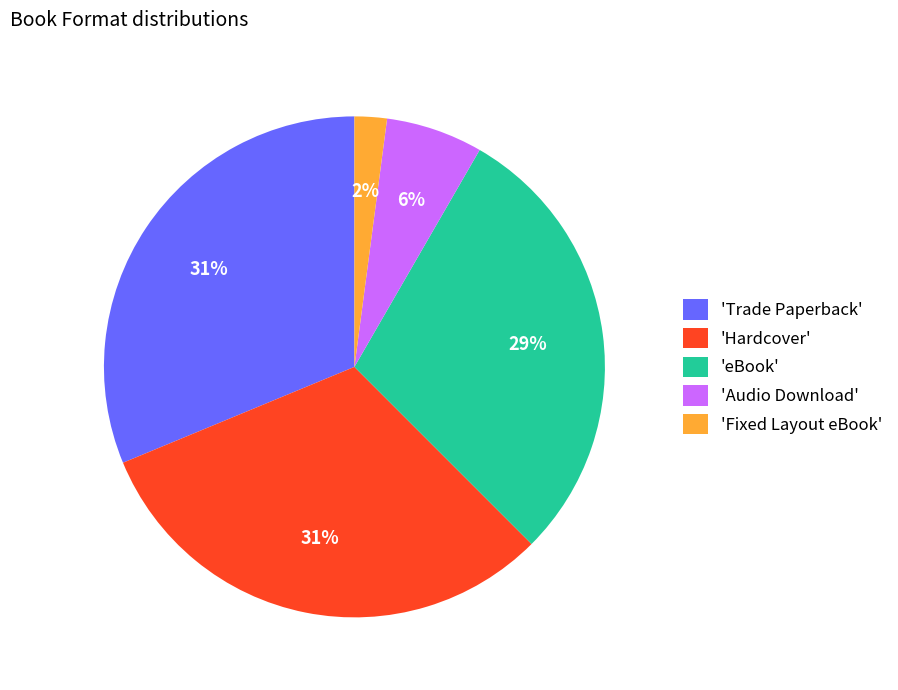

Which slice is the smallest?

'Fixed Layout eBook'